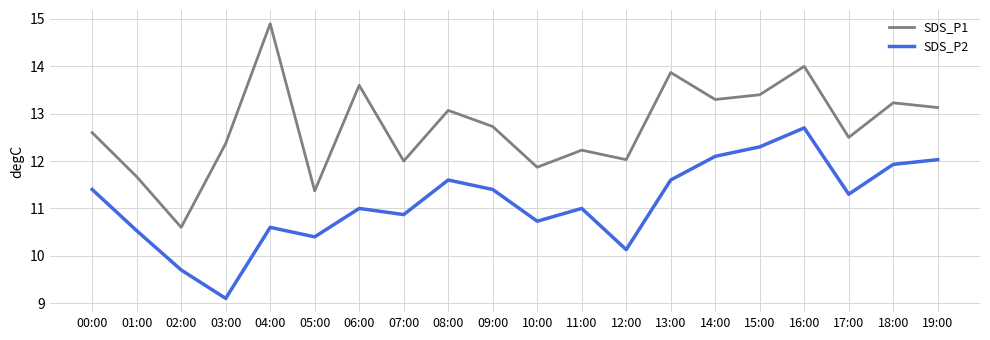

List the series in order of their overall mean, highest first.

SDS_P1, SDS_P2